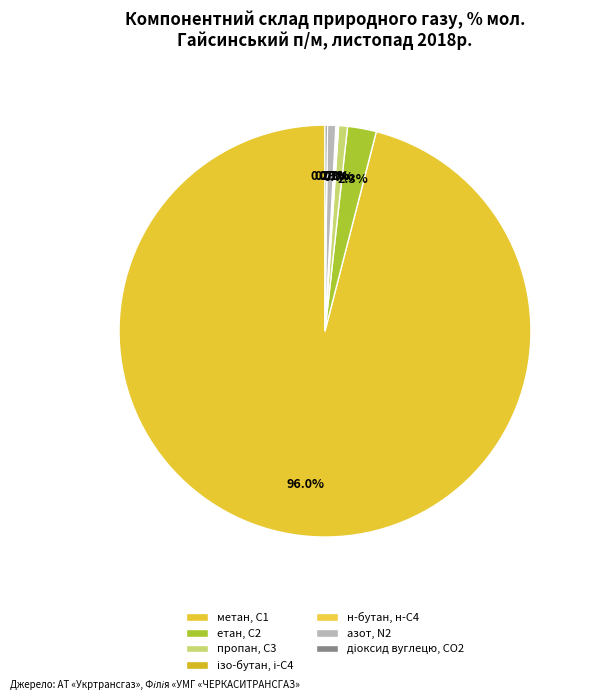

How many segments does this pie chart have?

7